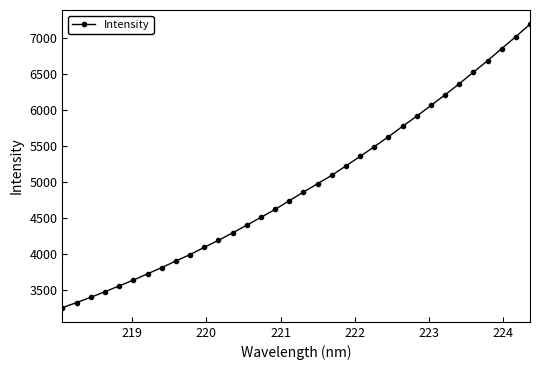

What is the value of the 20th point from the left?

5093.6